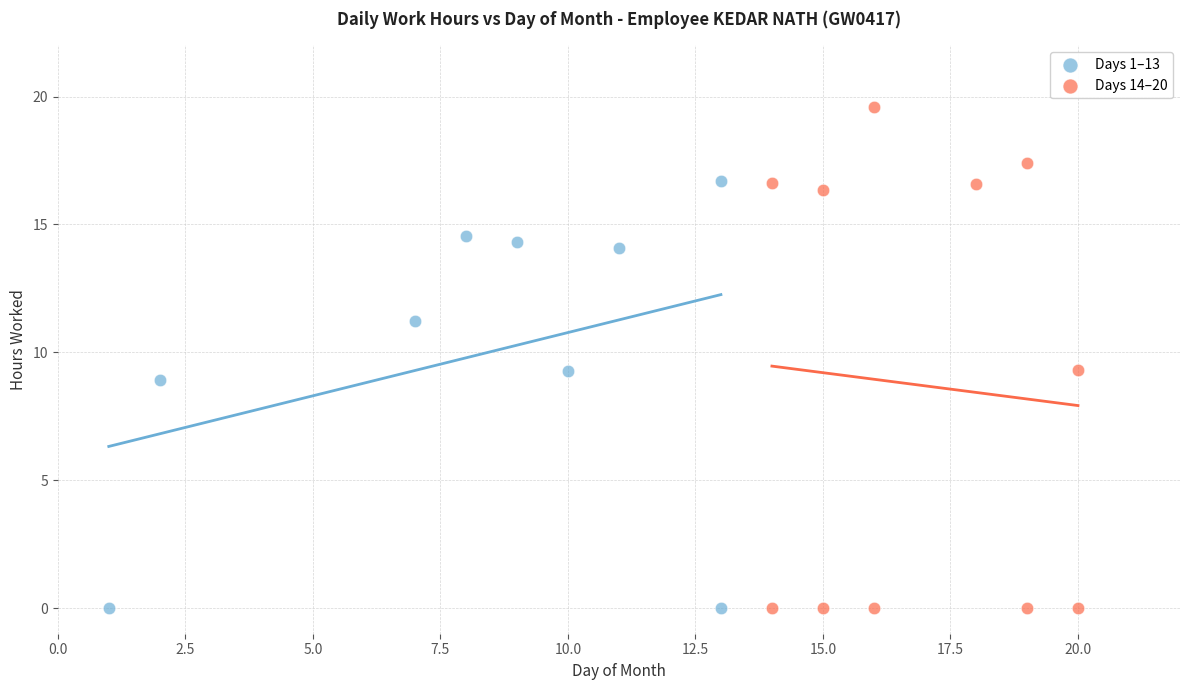

Which series contains the highest Y value?

Days 14–20